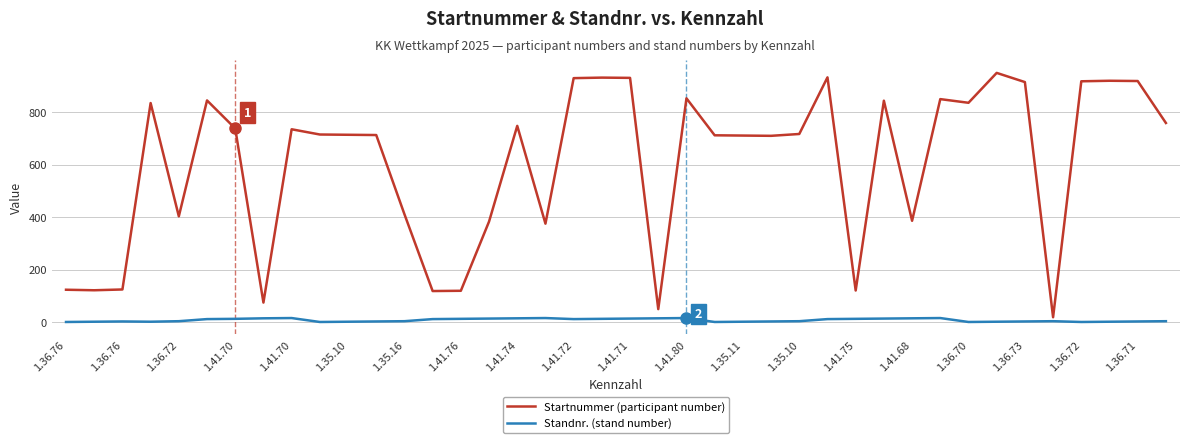

What is the maximum value shown in the chart?

951